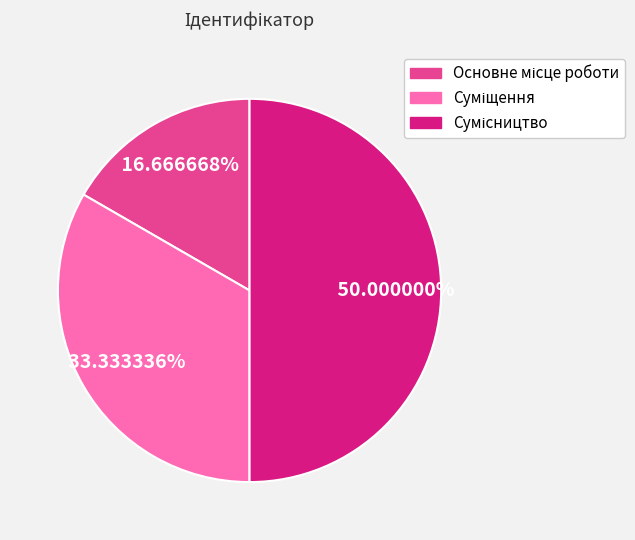

How many slices are in this pie chart?

3